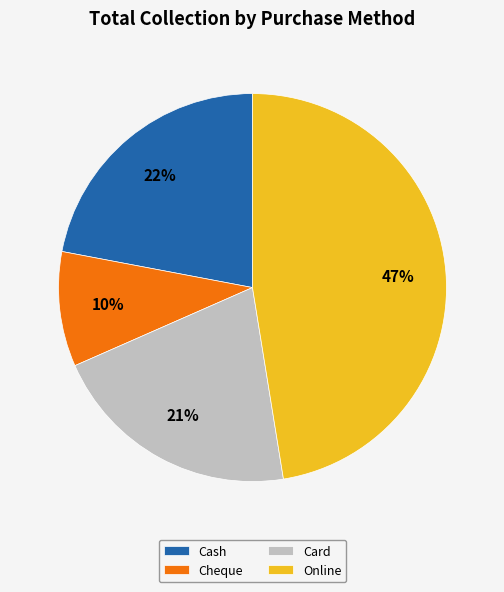

Count the number of slices in the pie.

4